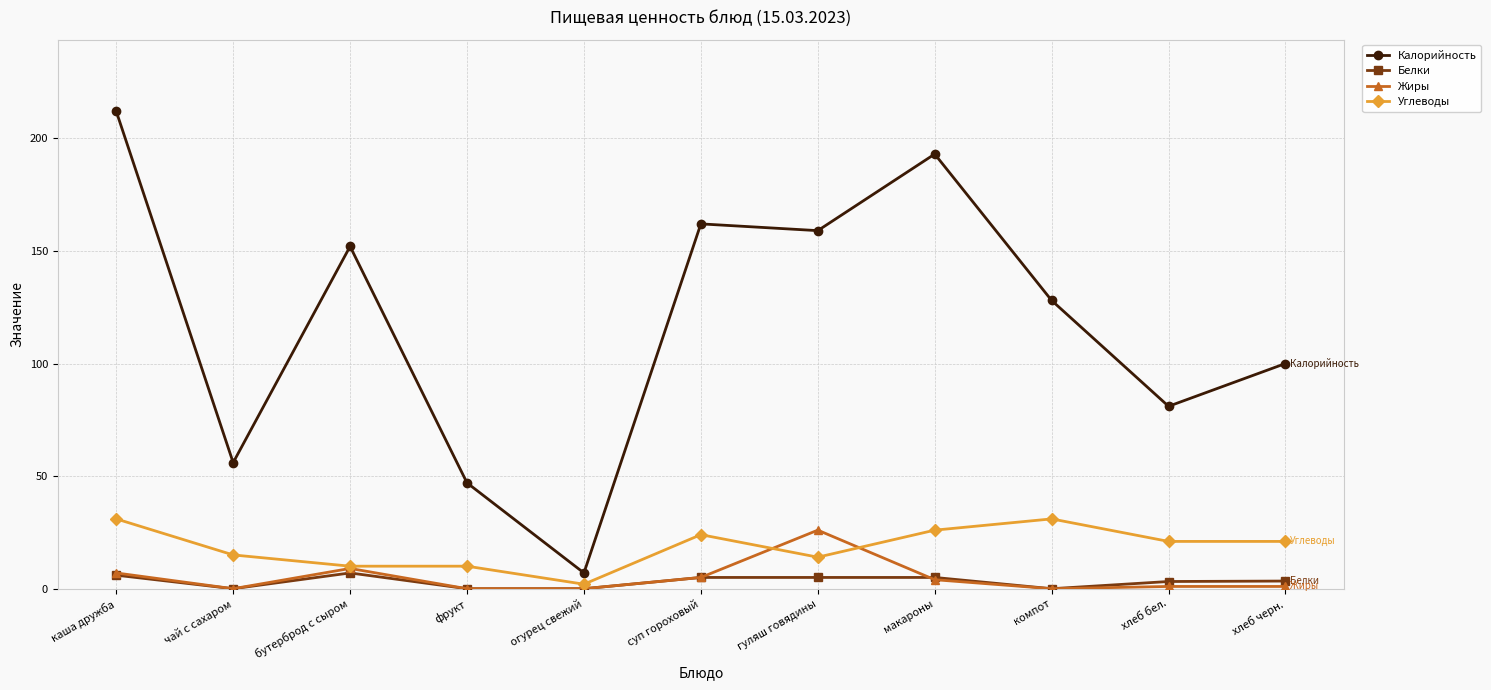

The value of Жиры at макароны is 4.0. True or false?

True